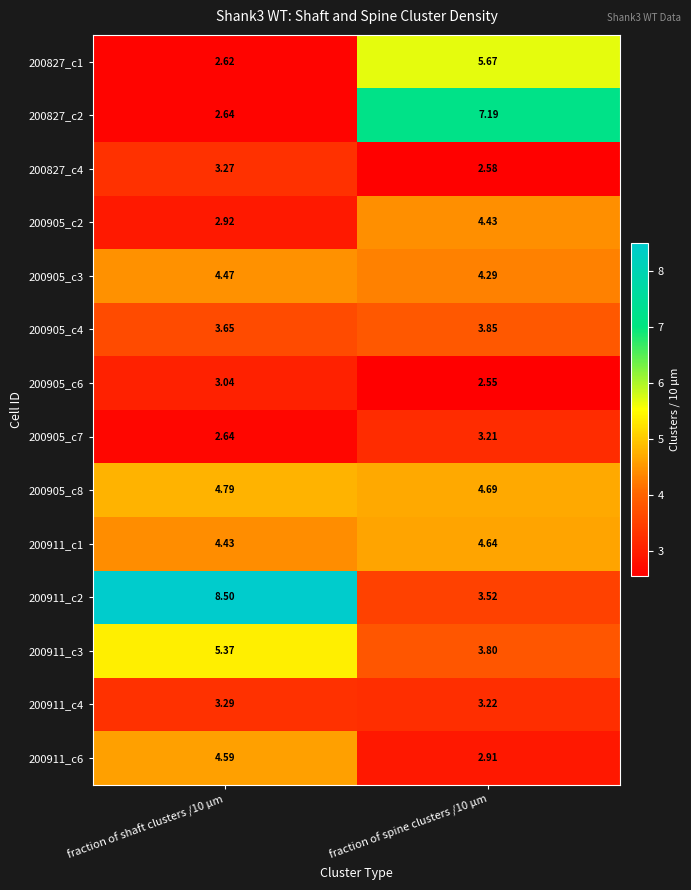

Is the value of 200827_c4 at fraction of spine clusters /10 µm greater than the value of 200905_c4 at fraction of shaft clusters /10 µm?

No